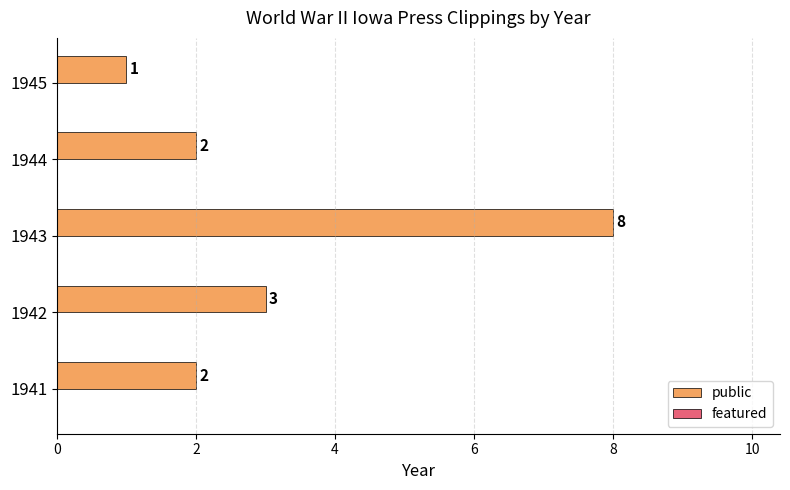

Which has a higher value, 1943 or 1941?

1943